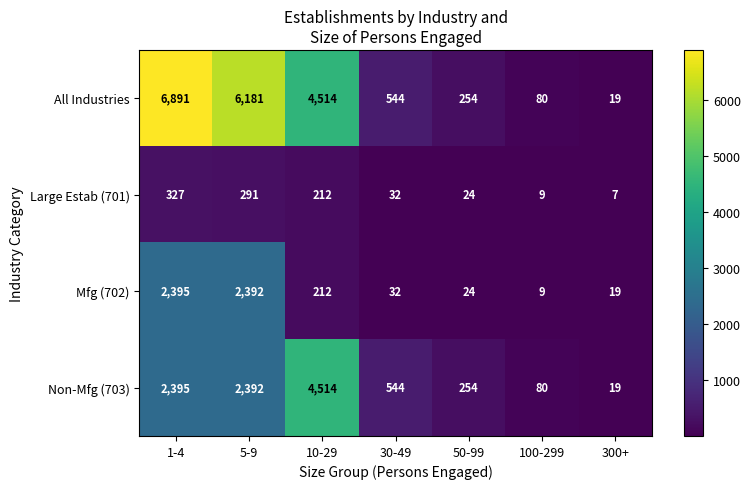

Which category has the highest value across all series?

1-4